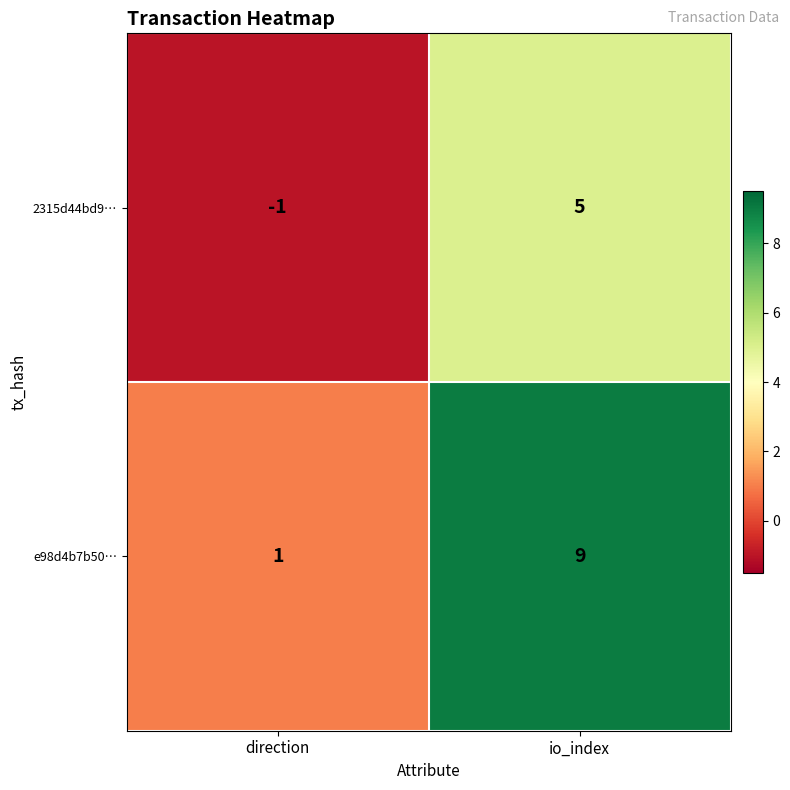

How many series are shown in this chart?

2